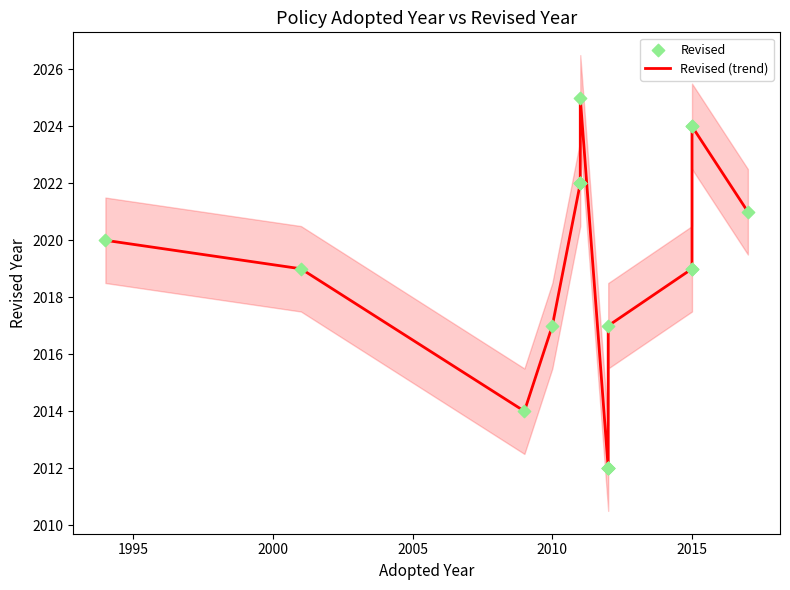

Which series contains the lowest Y value?

Revised (trend)